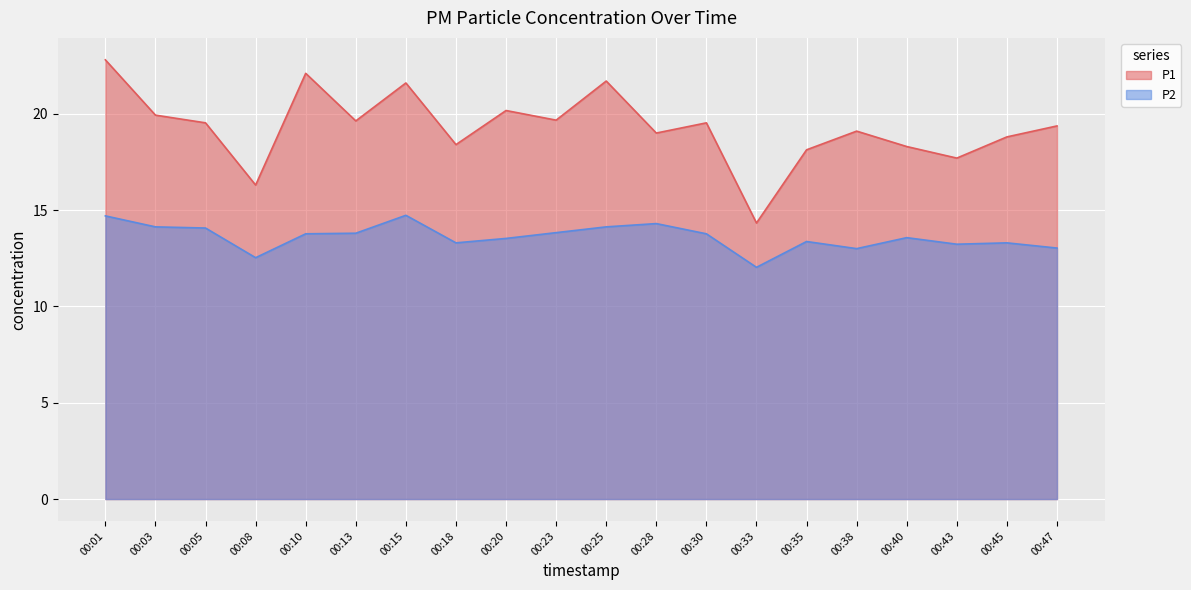

True or false: P1 and P2 intersect in this chart.

False